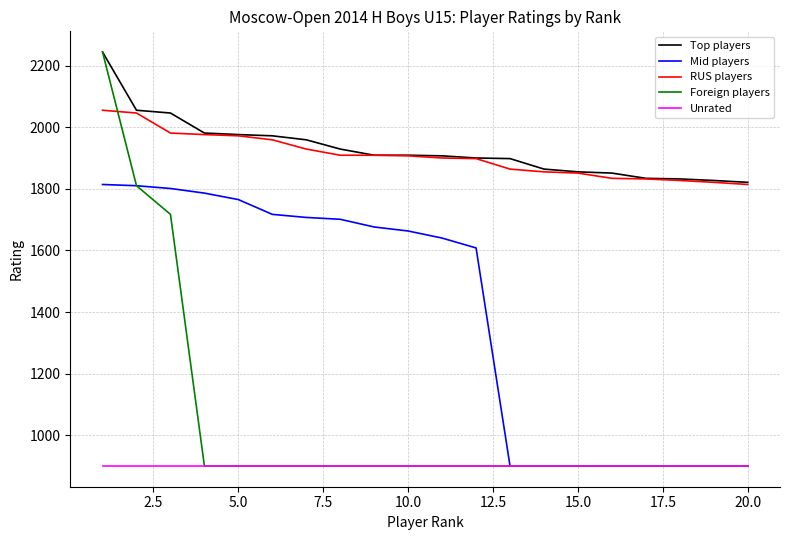

Which series has the widest spread of values?

Foreign players